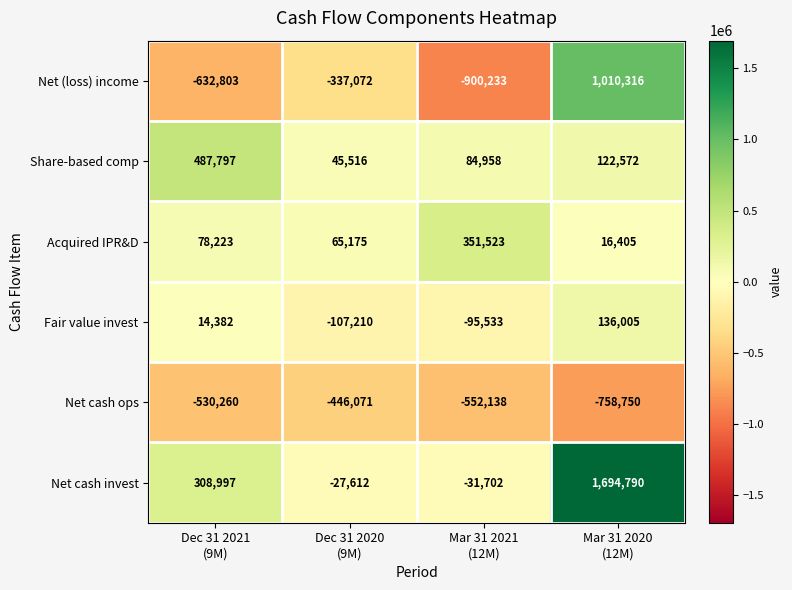

Which series has the largest total across all categories?

Net cash invest